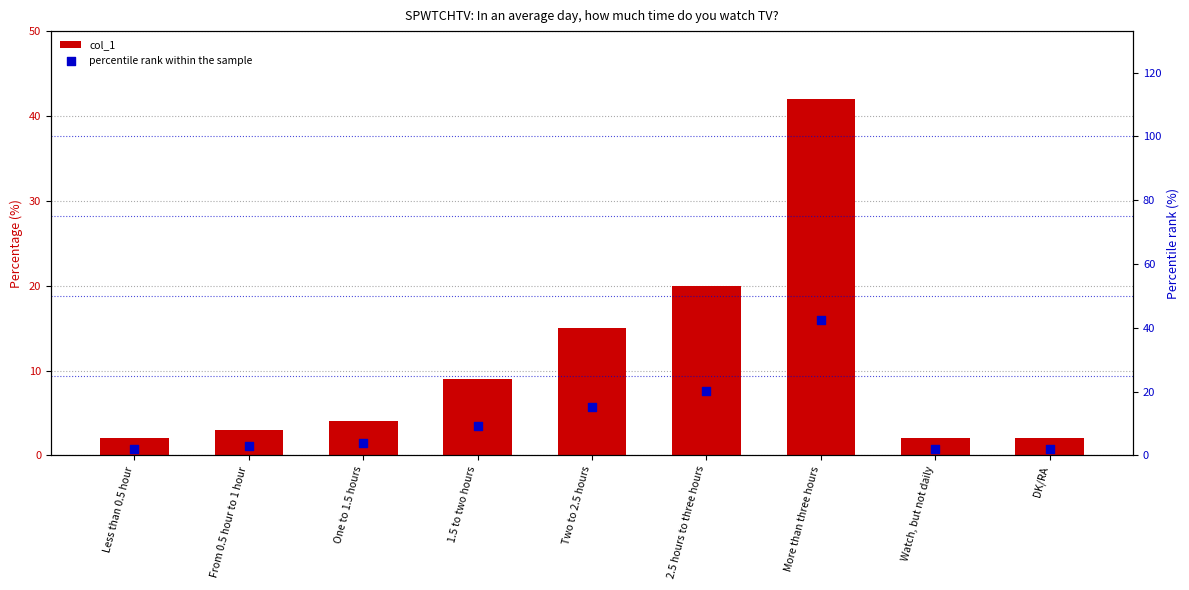

What is the total value across all series at From 0.5 hour to 1 hour?

6.0